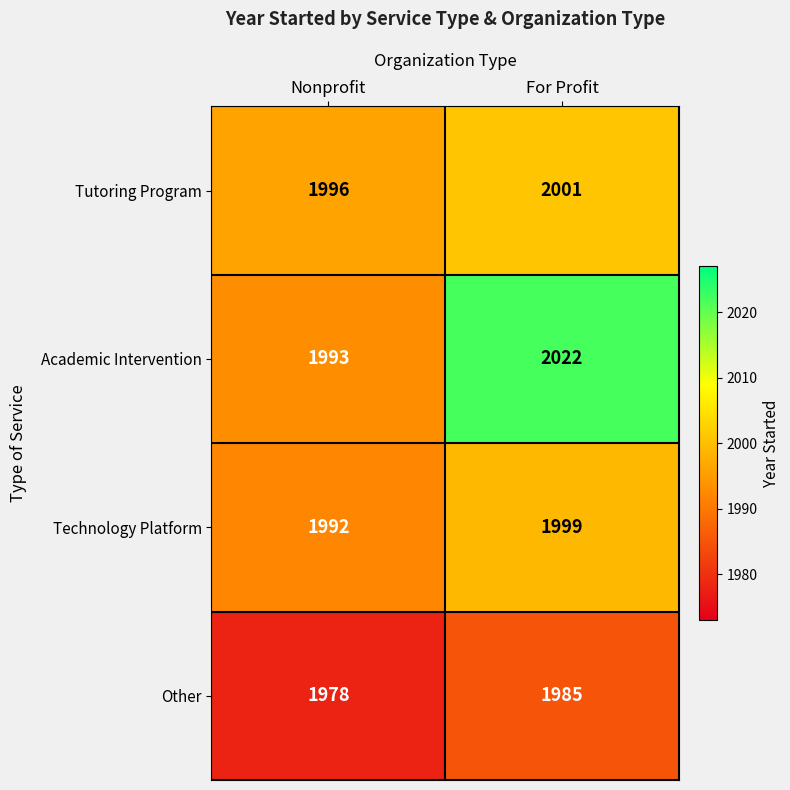

Where is Other nearest to the value 1981?

Nonprofit